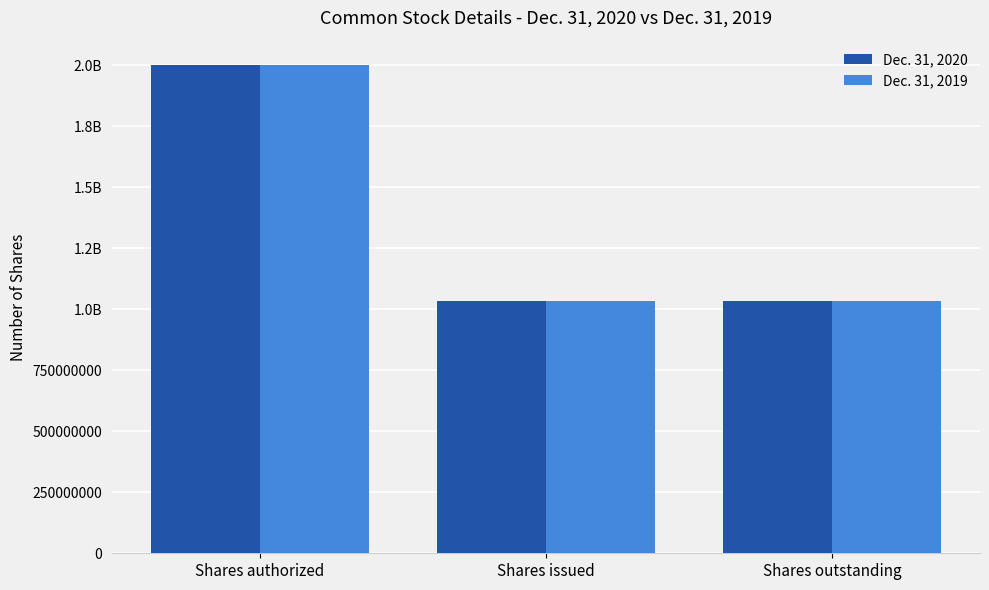

Is it true that Dec. 31, 2020 equals 1032466000 at Shares outstanding?

True